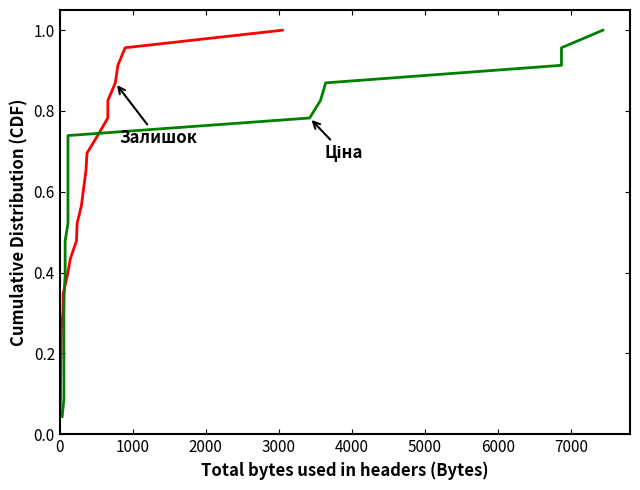

What is the highest value of the Ціна series?

1.0